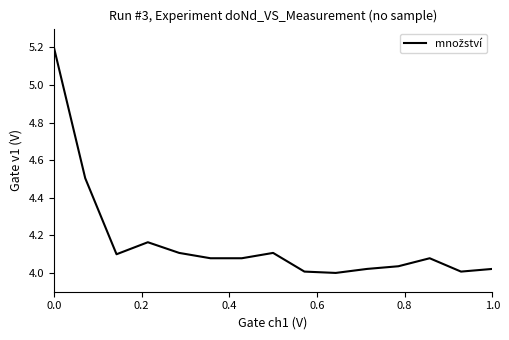

What is the difference between the maximum and minimum values?

1.2